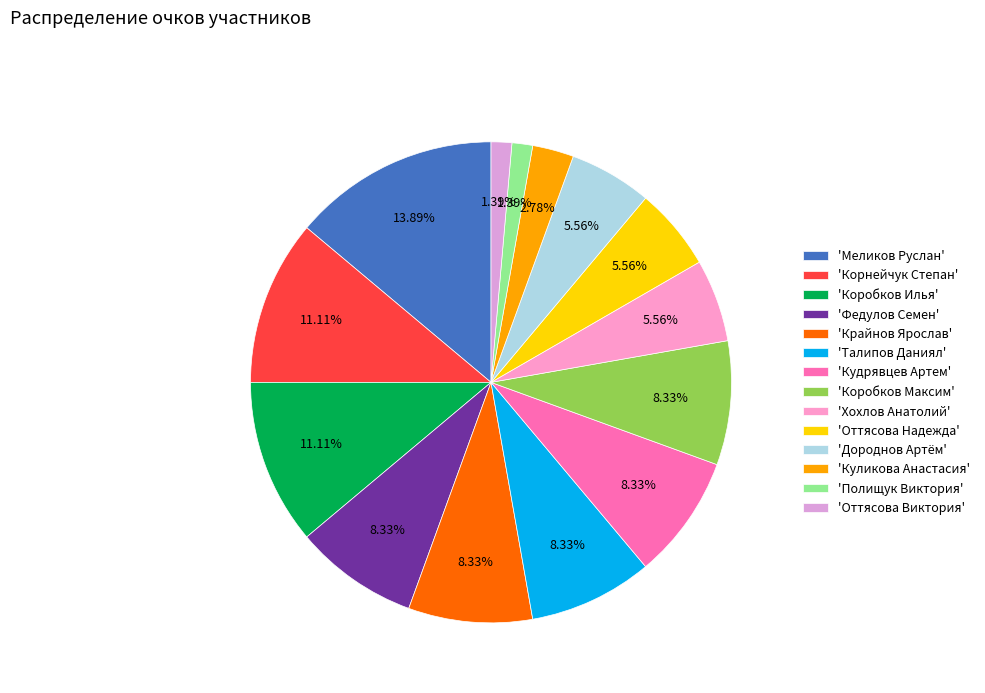

Which category has the smallest portion of the pie?

Полищук Виктория